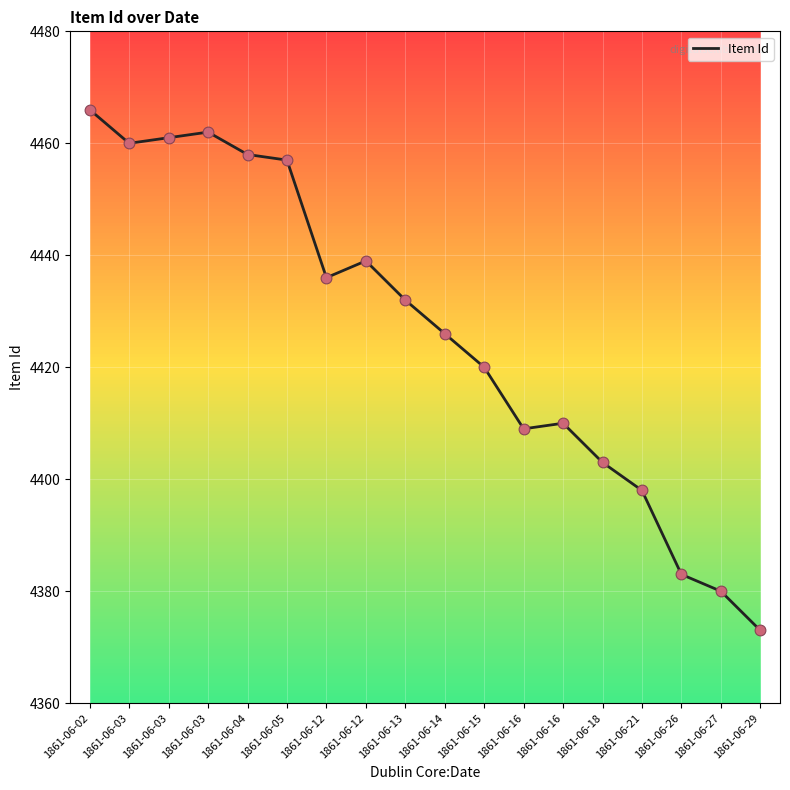

What is the change in value from 1861-06-03 to 1861-06-03?

+1